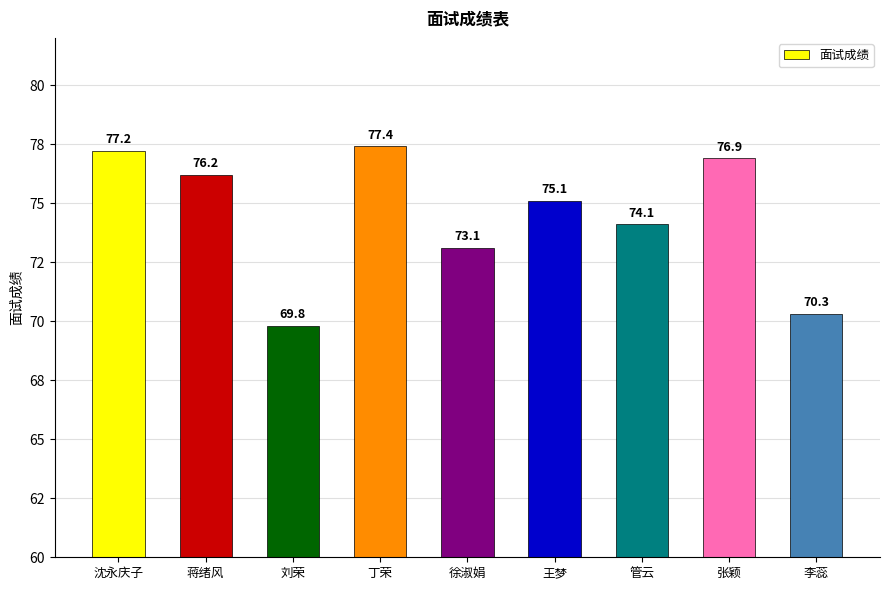

Where does the data first go above 75?

沈永庆子